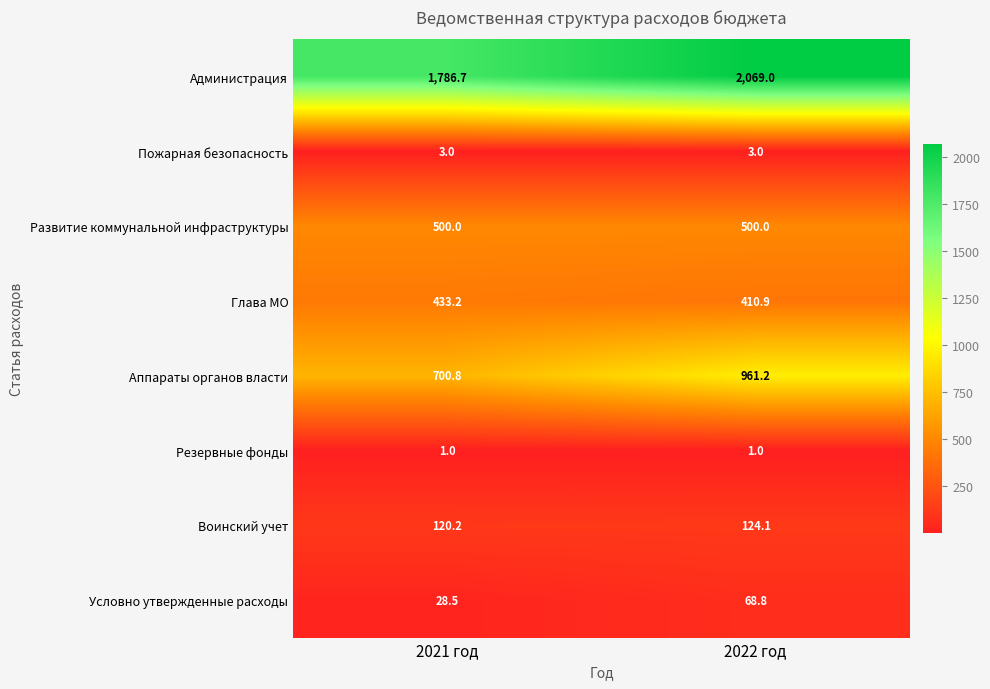

Rank the series at 2021 год from lowest to highest value.

Резервные фонды, Пожарная безопасность, Условно утвержденные расходы, Воинский учет, Глава МО, Развитие коммунальной инфраструктуры, Аппараты органов власти, Администрация